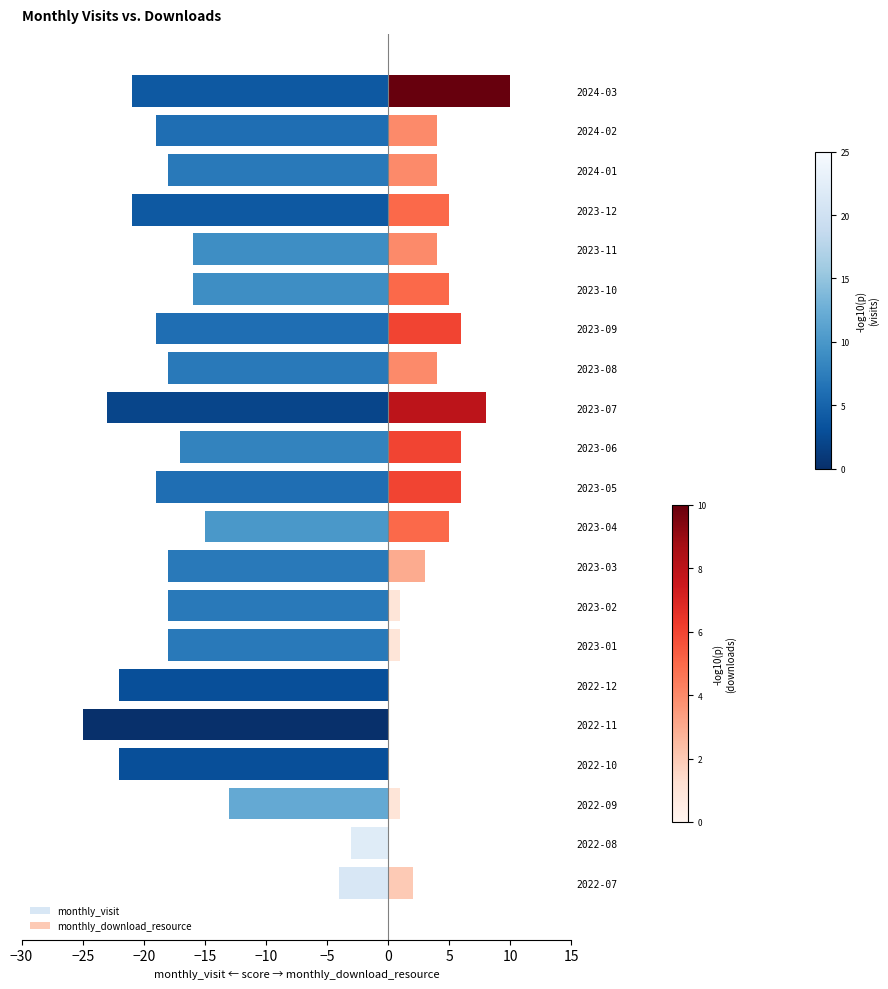

What are all the series names shown in the legend?

monthly_visit, monthly_download_resource